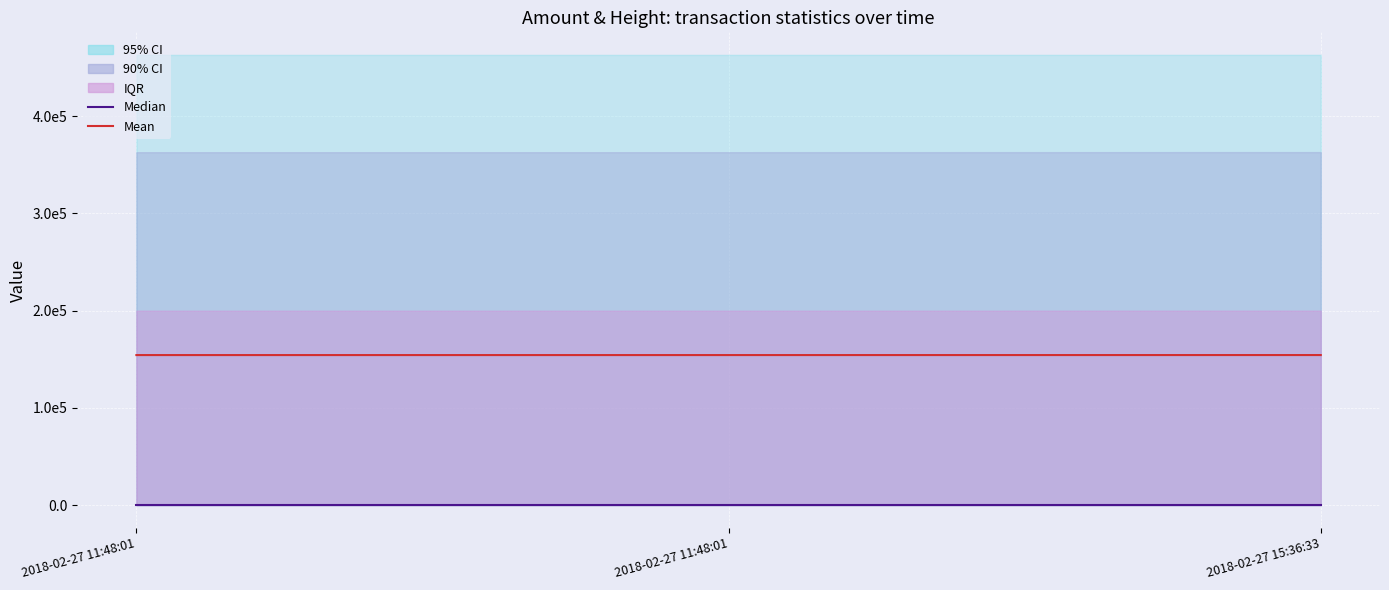

Count the number of categories in the chart.

3